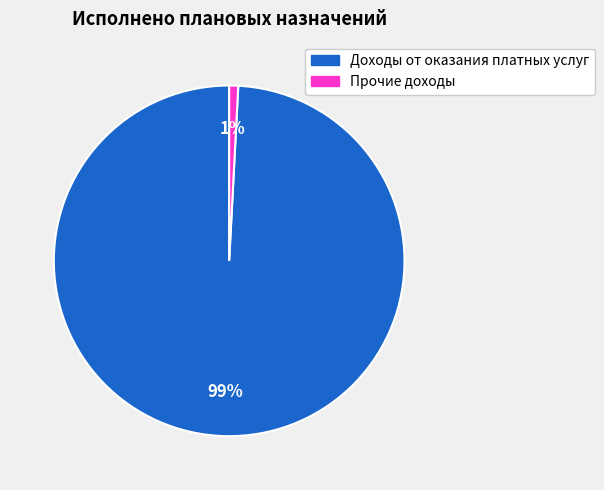

Count the number of slices in the pie.

2